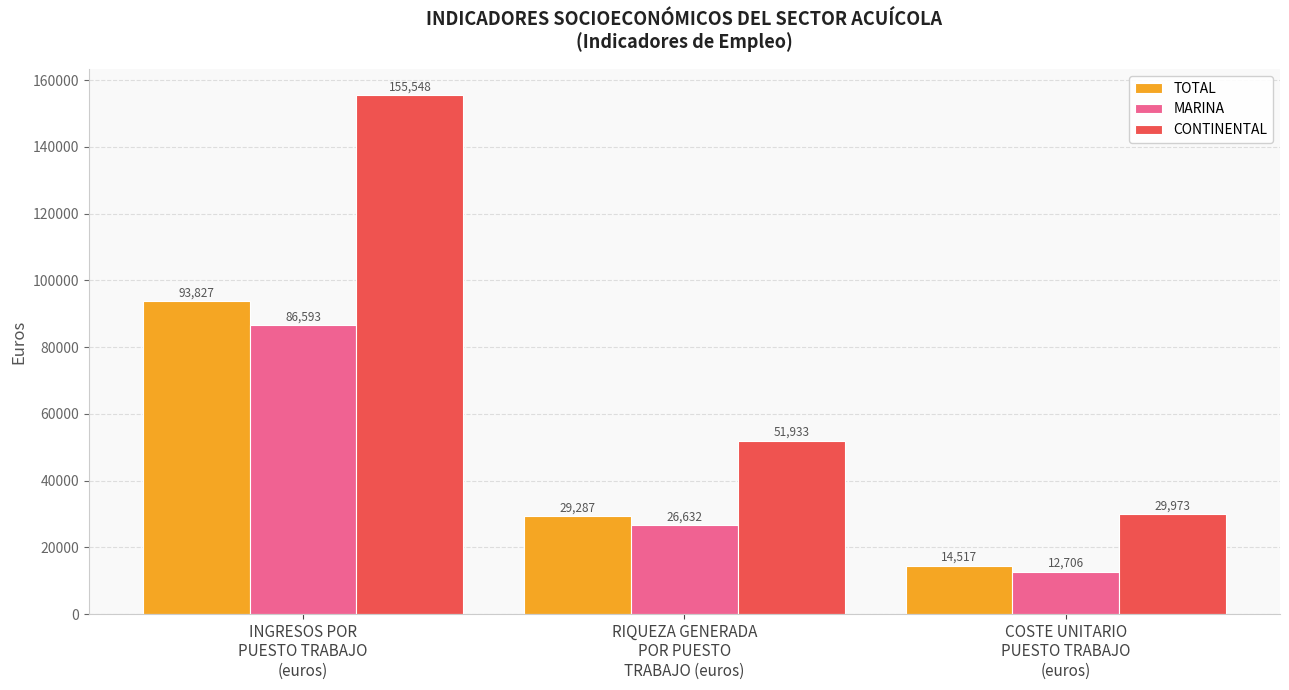

What is the value of the CONTINENTAL bar at the 3rd from the left?

29972.6